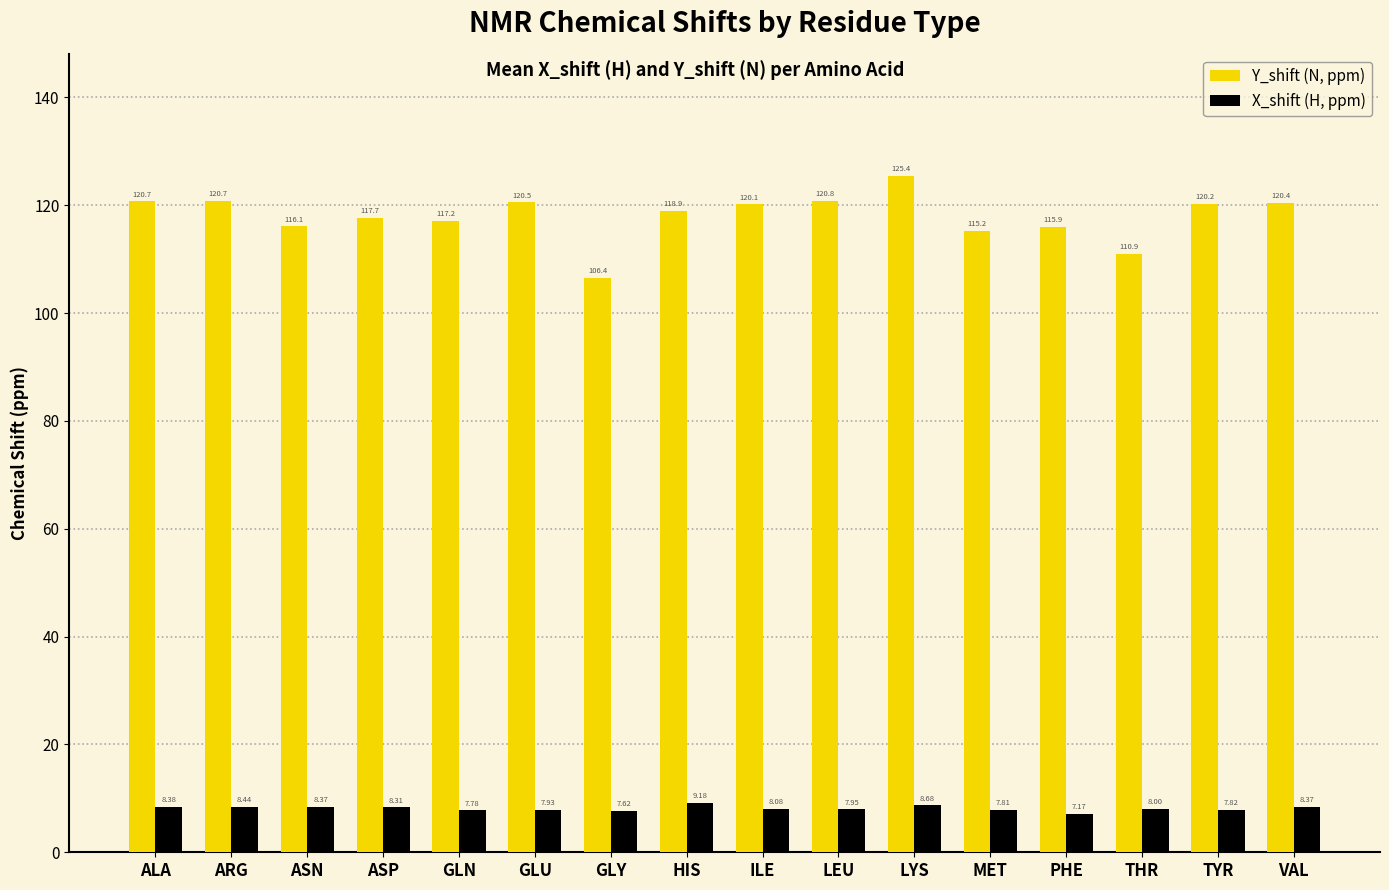

The value of Y_shift (N, ppm) at ALA is 120.7. True or false?

True